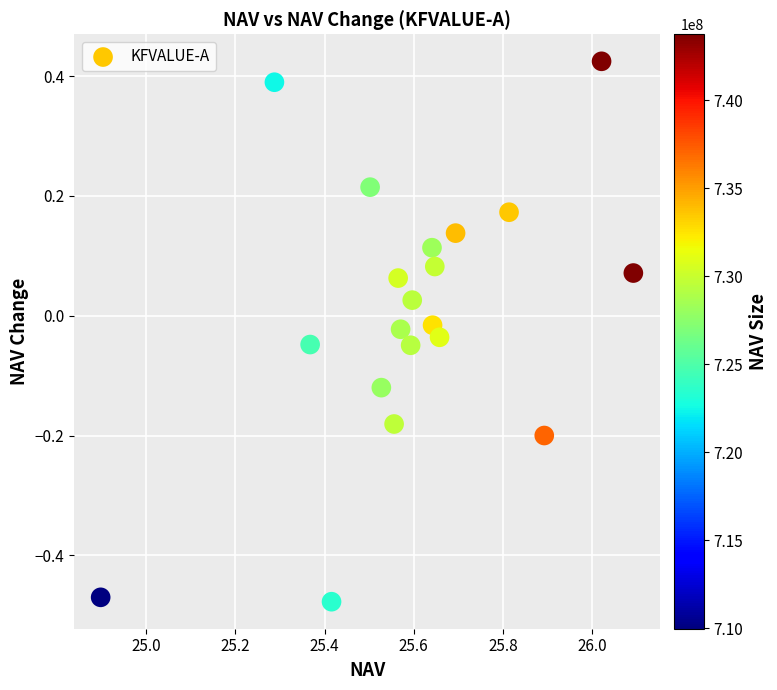

What is the range of X values (max minus min)?

1.2